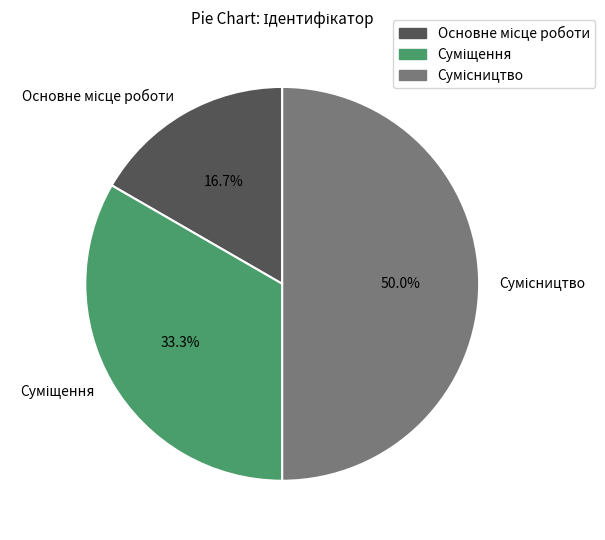

What percentage is NOT represented by Основне місце роботи?

83.3%